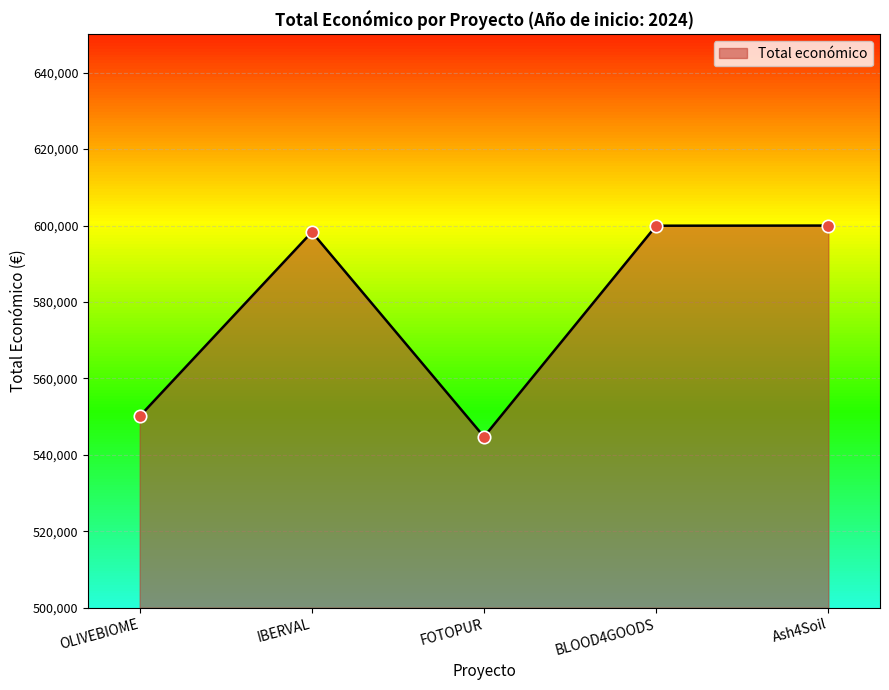

Approximately how many times larger is the value at FOTOPUR compared to Ash4Soil?

0.9